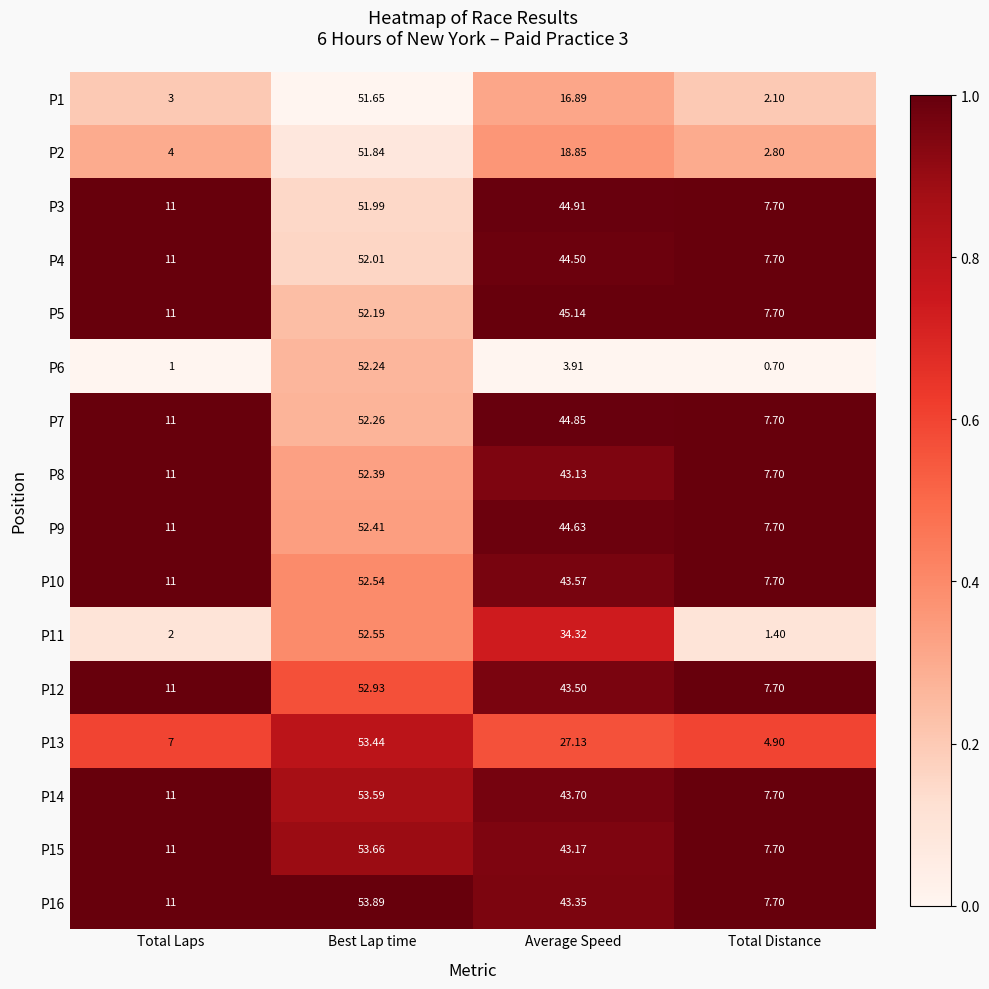

At which label does P9 first exceed 44?

Best Lap time